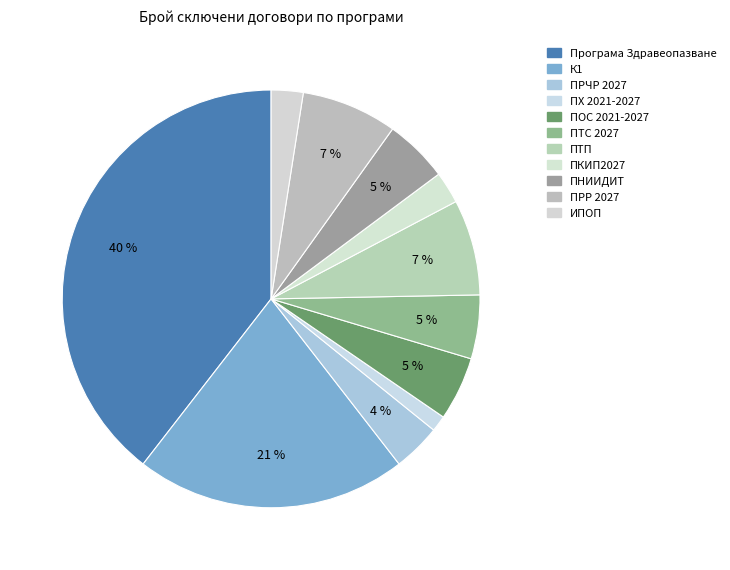

Does any single category account for the majority?

No